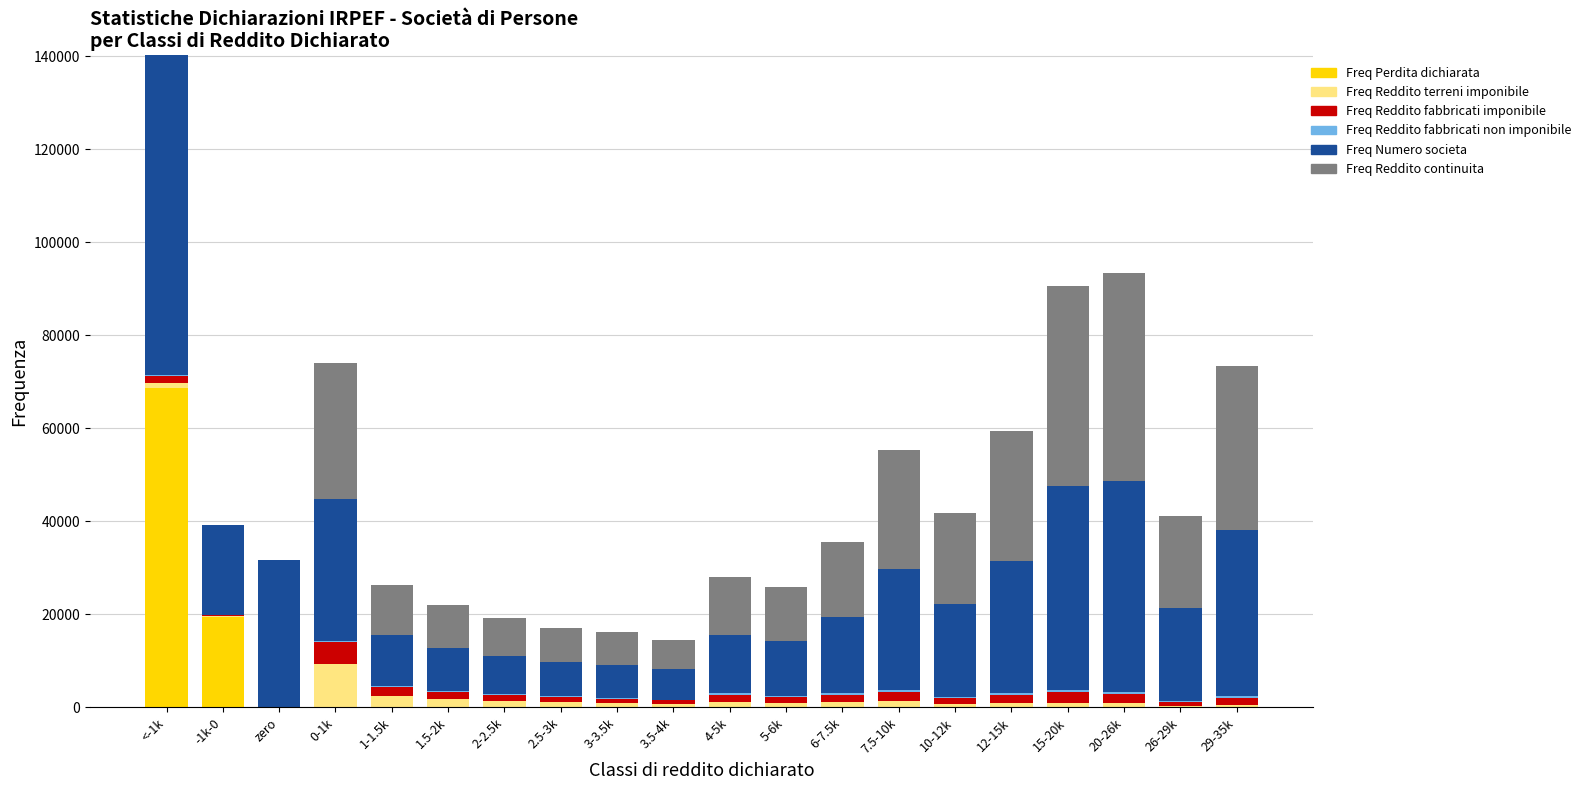

At which category is the sum across all series the highest?

<-1k